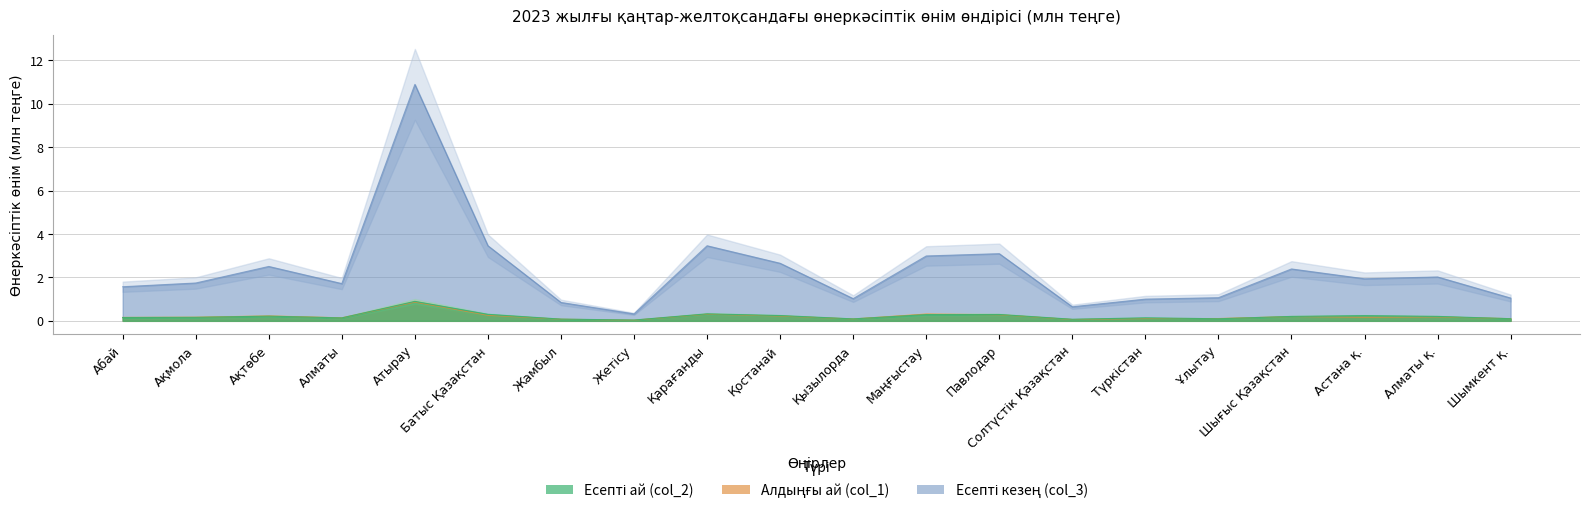

True or false: Алдыңғы ай (col_1) has a value of 0.1 at Түркістан.

True